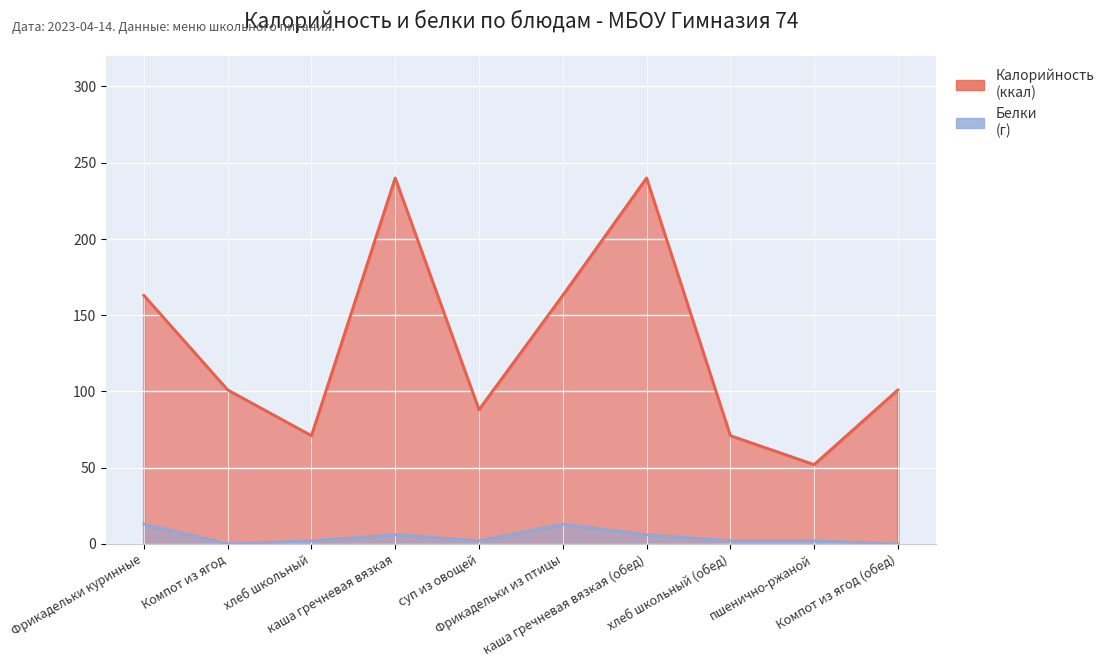

At which category does Калорийность reach its first local valley?

хлеб школьный